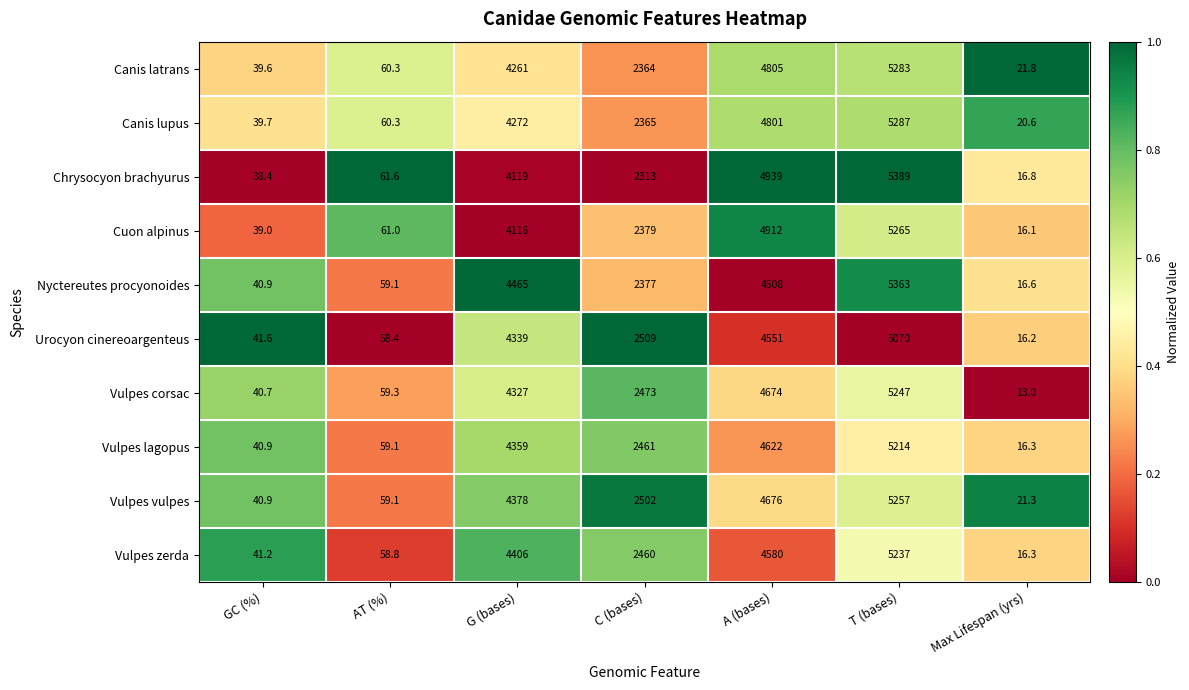

What is the spread (max minus min) of values at T (bases)?

319.0